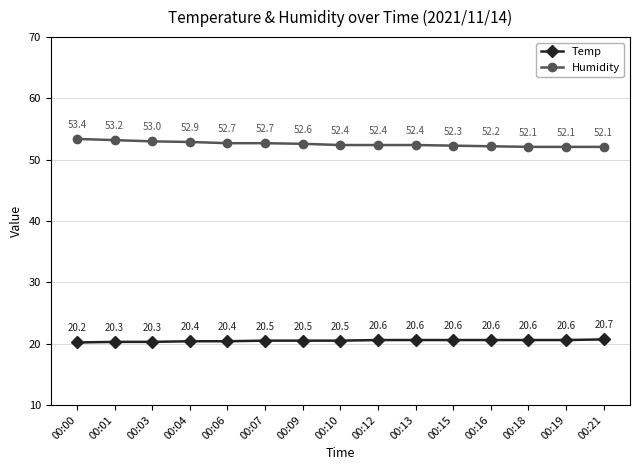

How many series are shown in this chart?

2